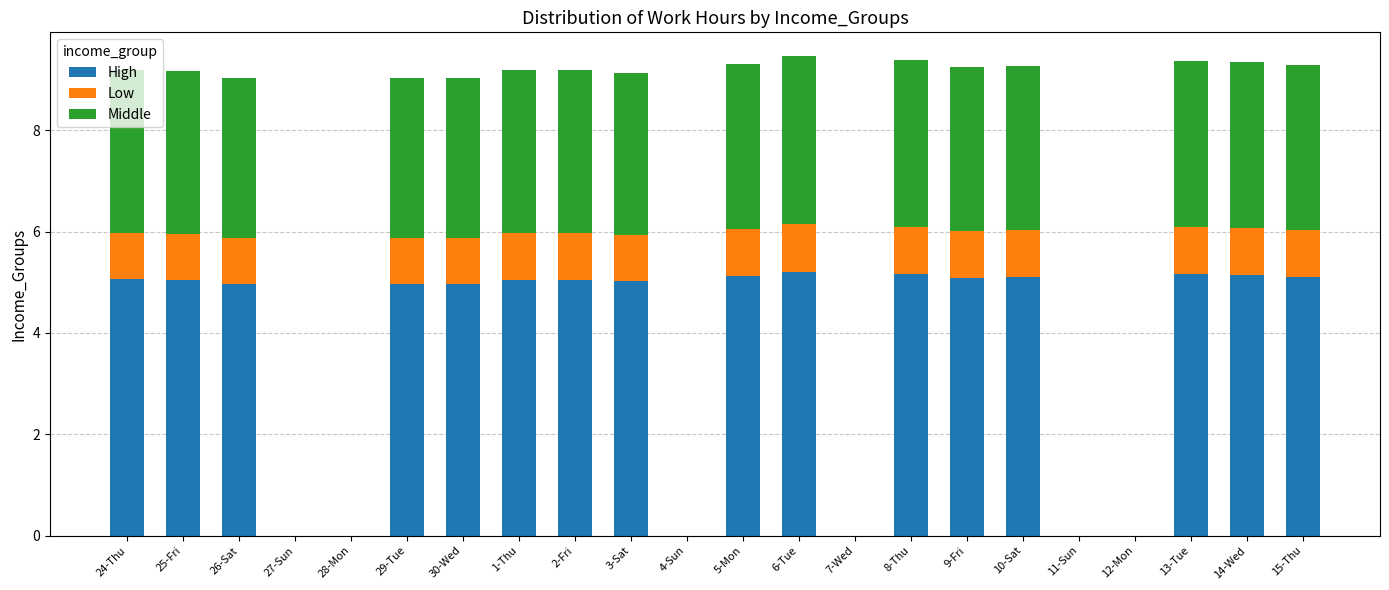

Is it true that High equals 5.2 at 6-Tue?

True